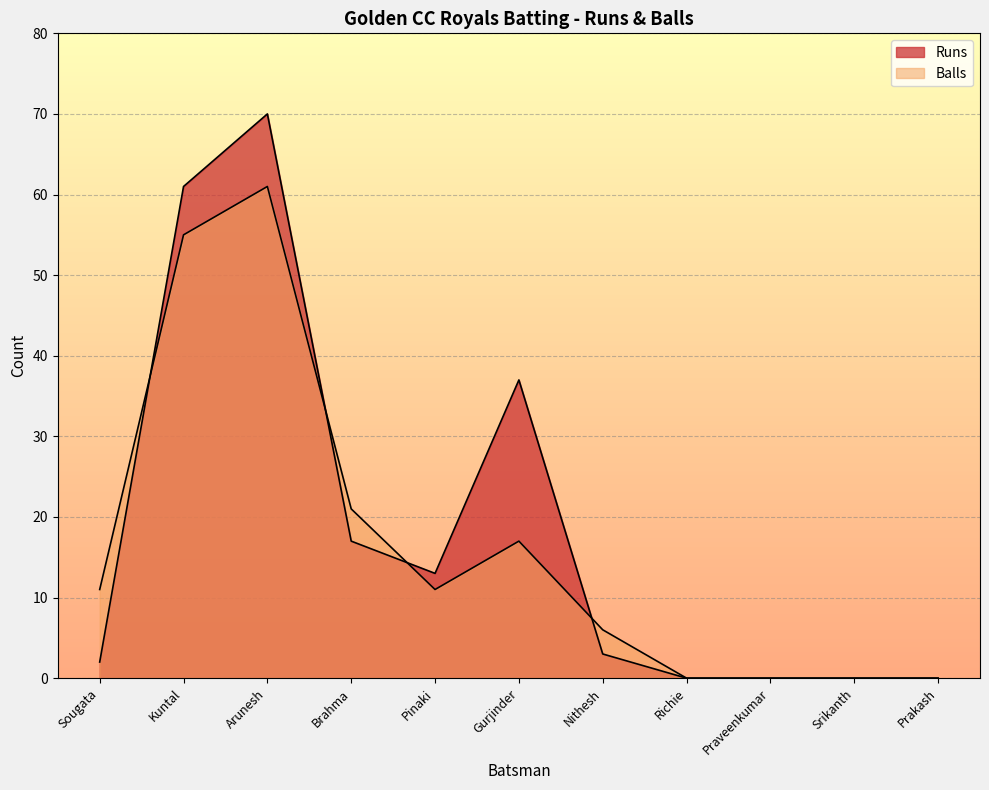

How many lines are shown in the chart?

2